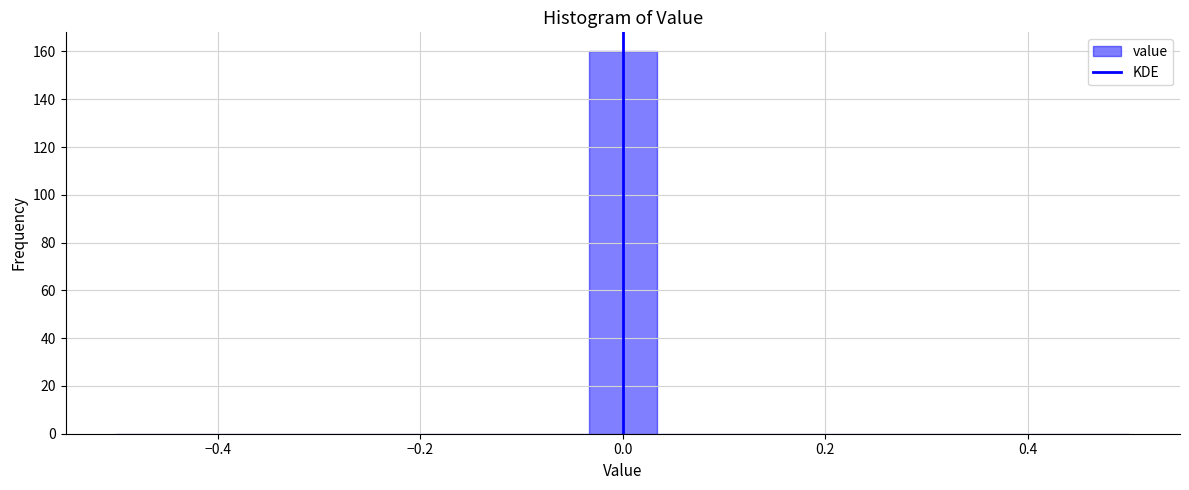

Around what value on the x-axis is the tallest bar? Give the approximate position of its centre, as read against the axis.

0.00